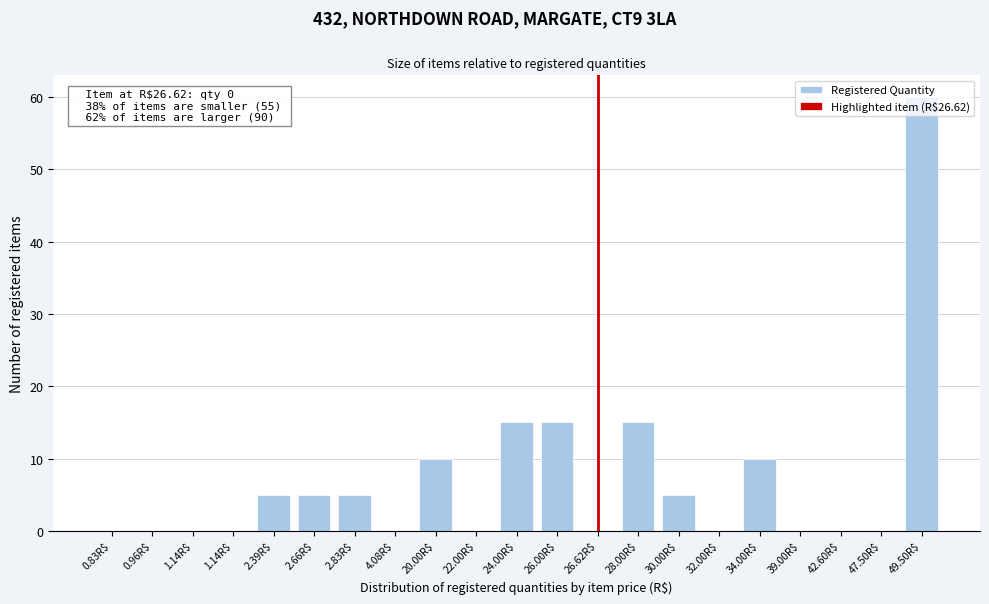

How many categories are shown in the chart?

20